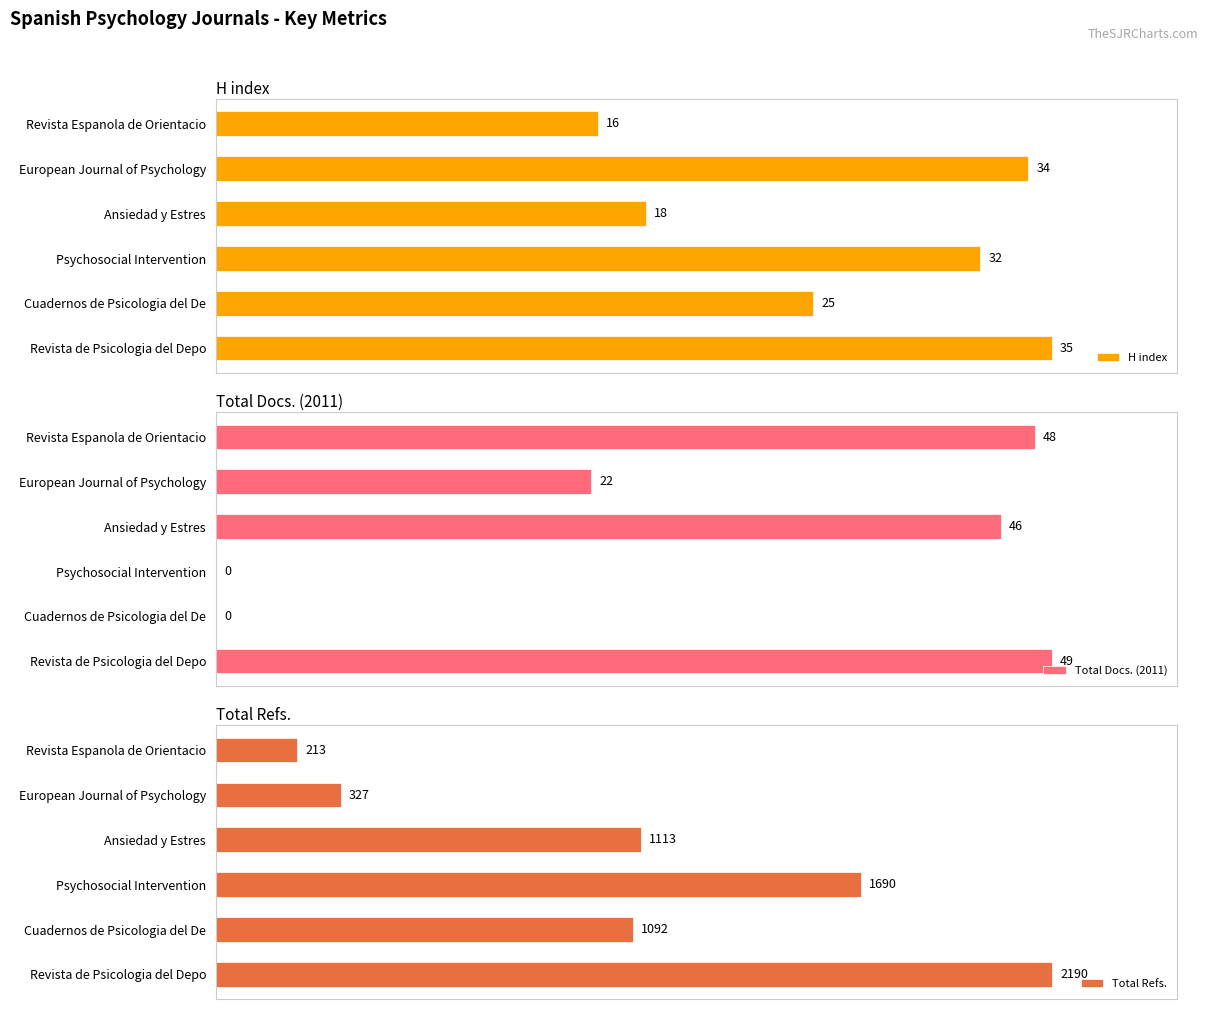

What are all the series names shown in the legend?

H index, Total Docs. (2011), Total Refs.